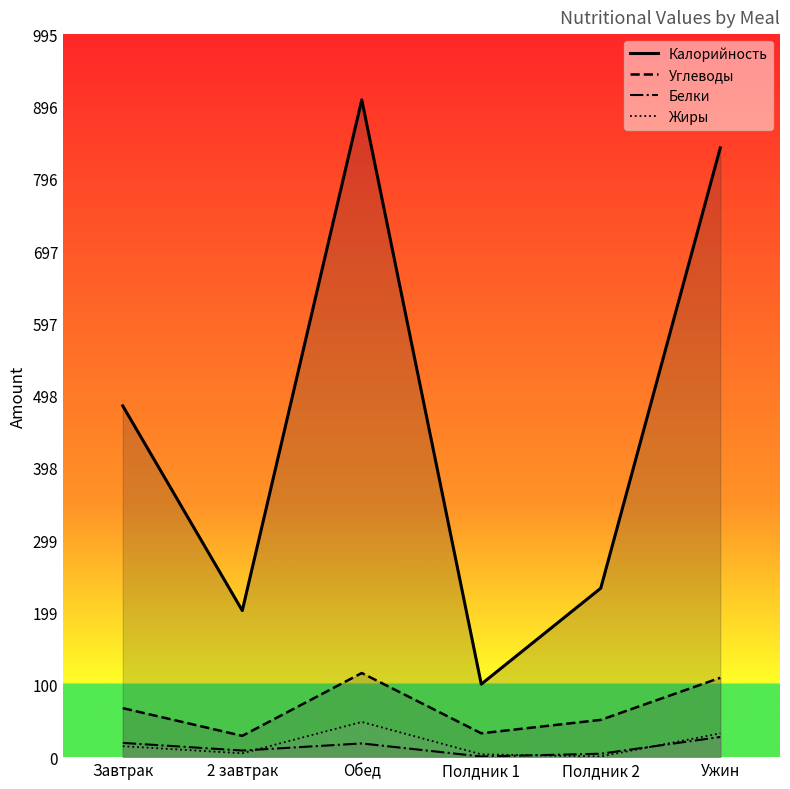

What is the value of the Углеводы point at the 2nd from the left?

29.3